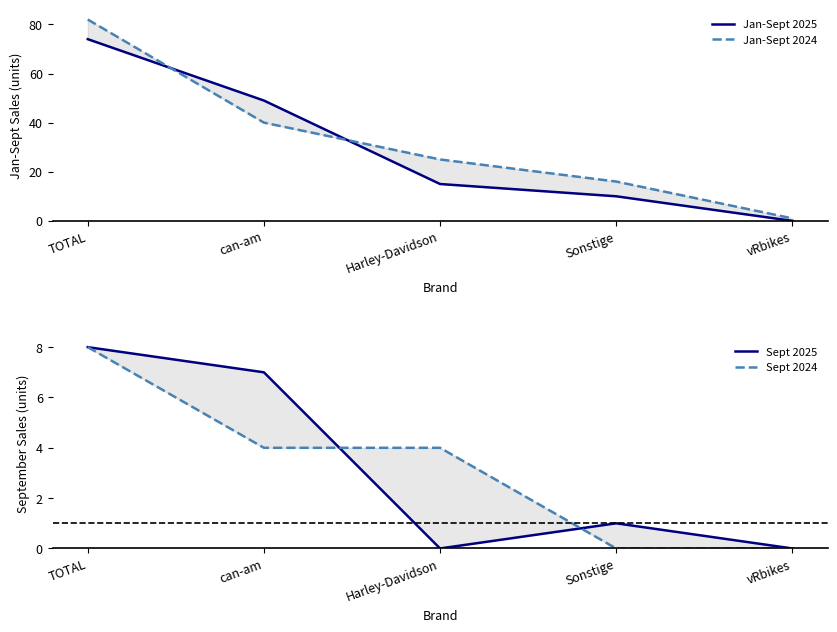

Which category has the highest value in the Jan-Sept 2025 series?

TOTAL